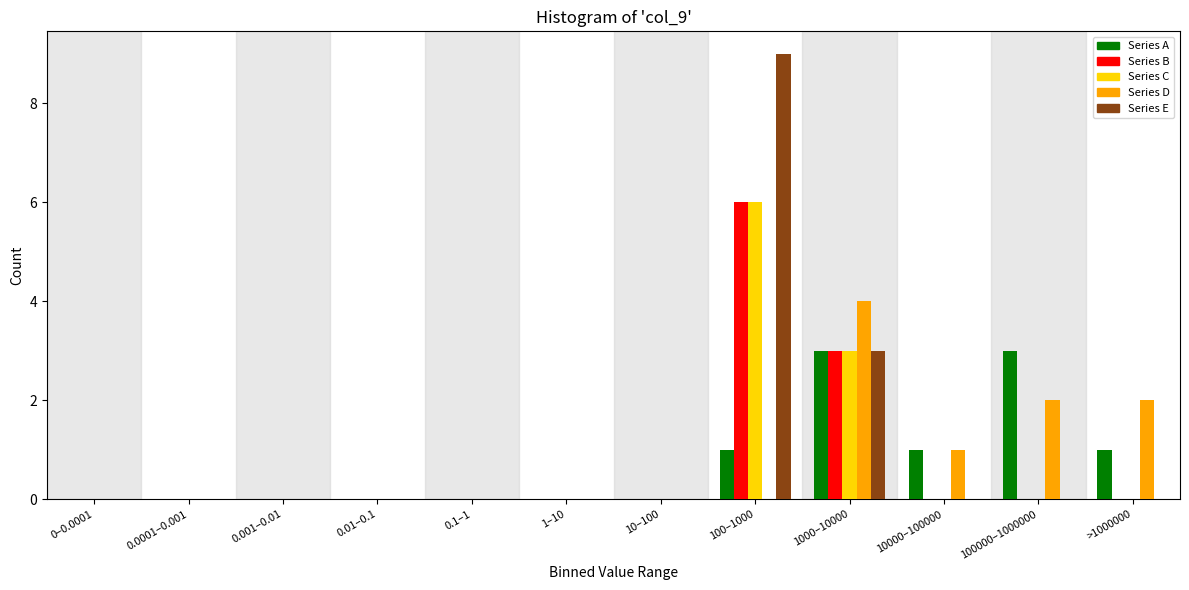

True or false: Series C has a value of -3 at 100000–1000000.

False